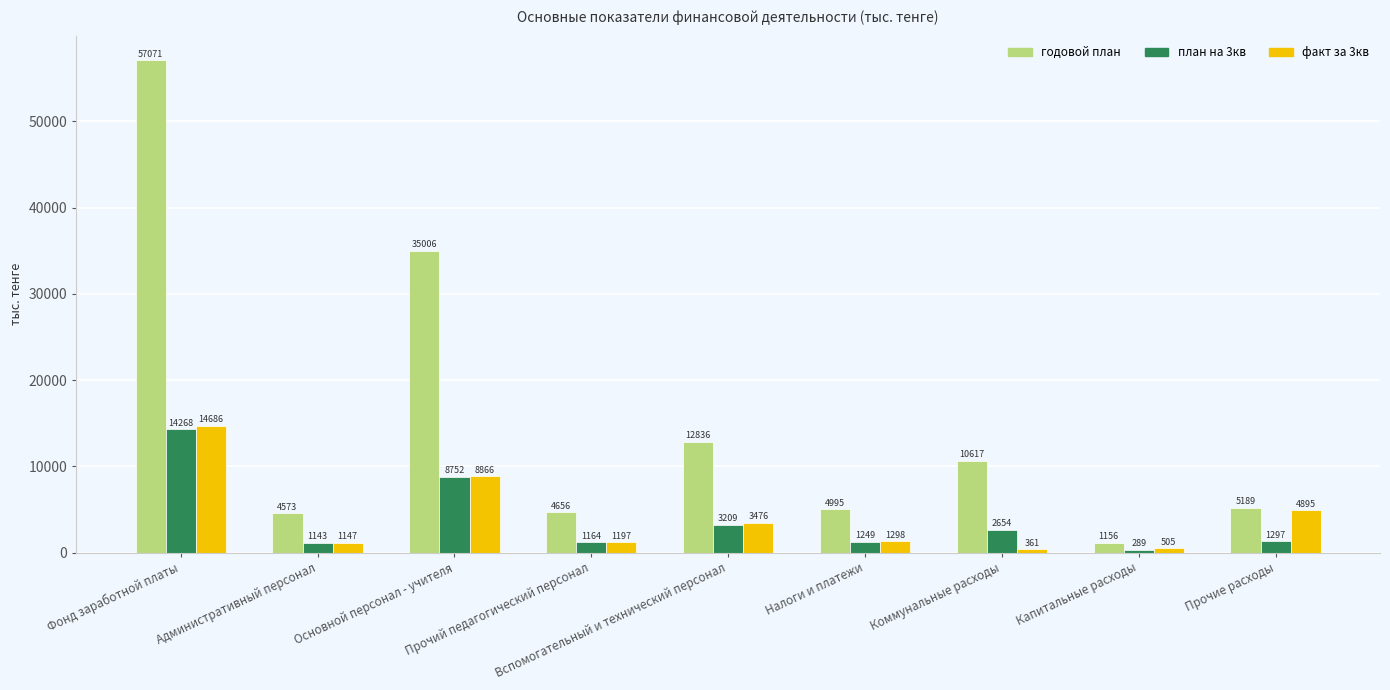

At which label does годовой план first exceed 5189?

Фонд заработной платы